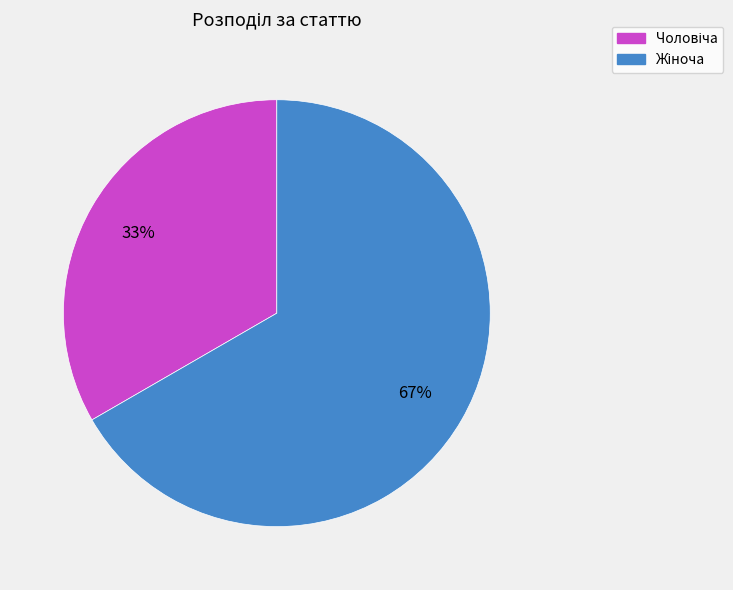

To the nearest percent, what is the average slice percentage?

50%